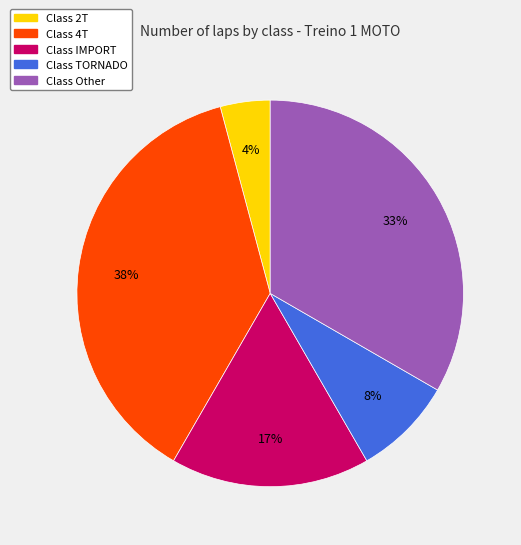

Is there a majority slice in this chart?

No